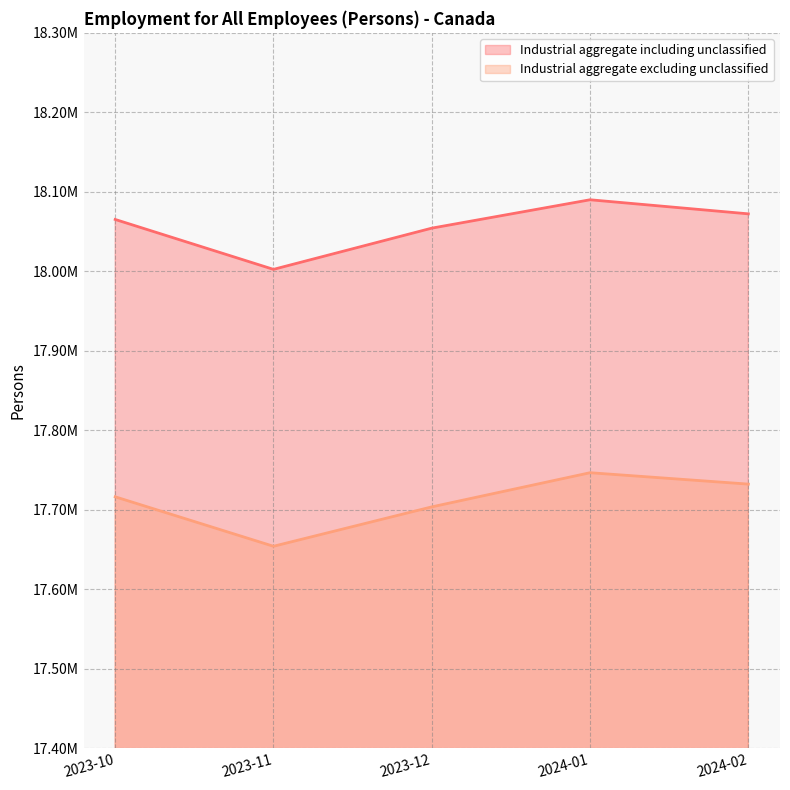

Which series has the largest range (max minus min)?

Industrial aggregate excluding unclassified